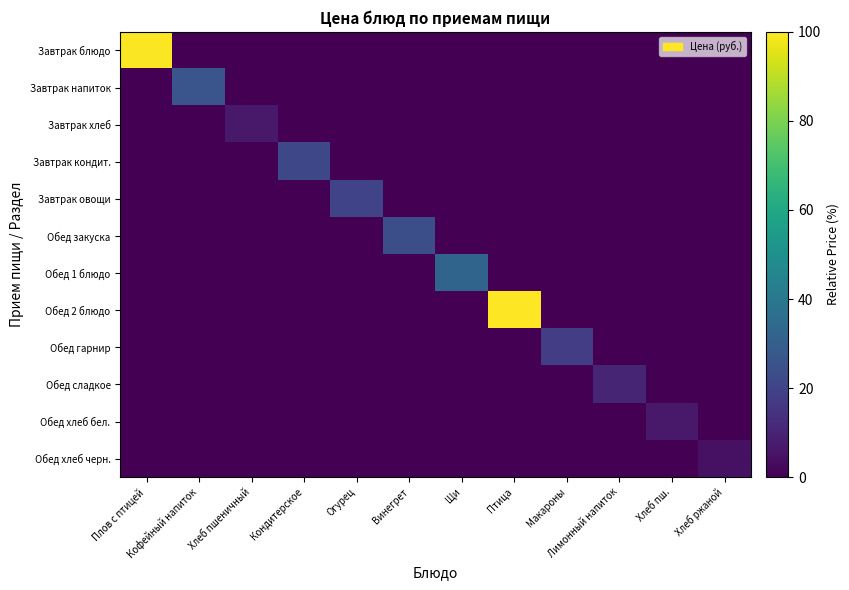

Count the number of categories in the chart.

12